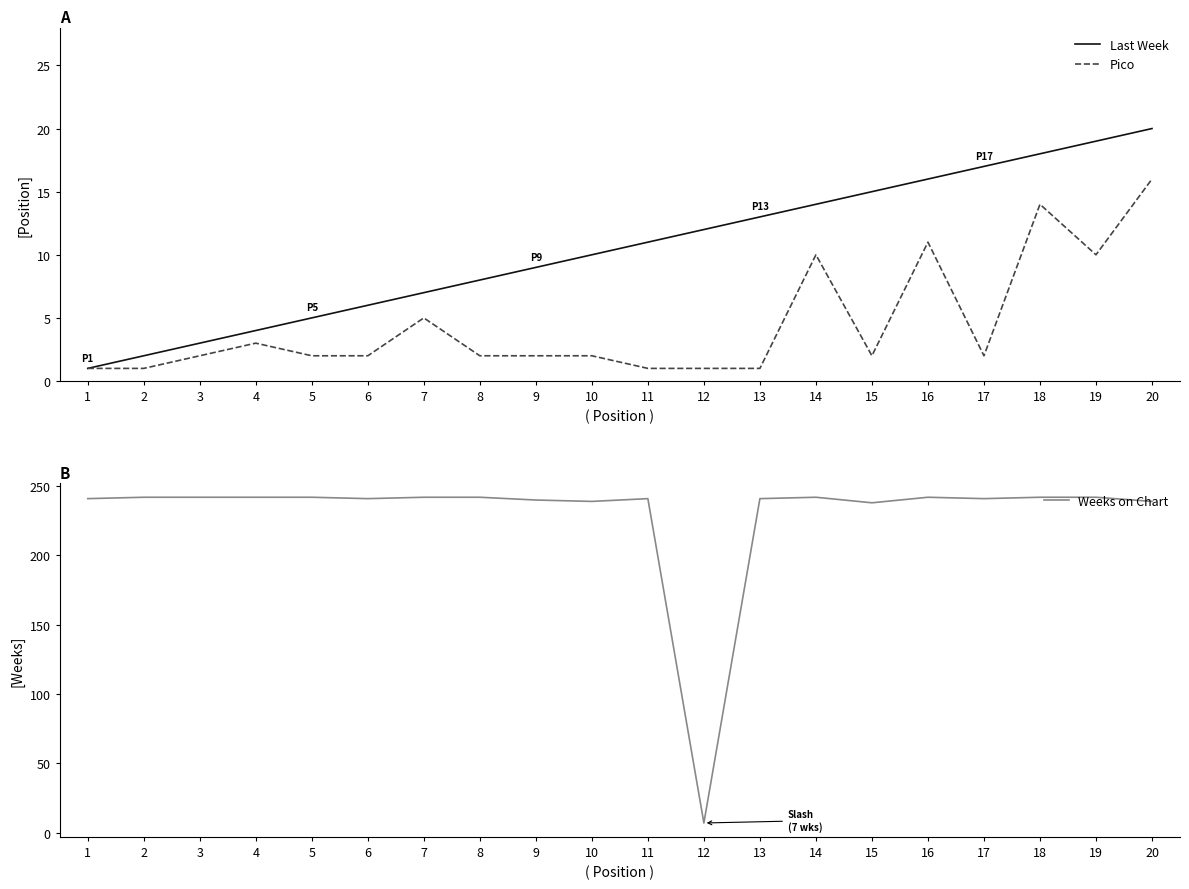

Where is Weeks on Chart nearest to the value 124?

15